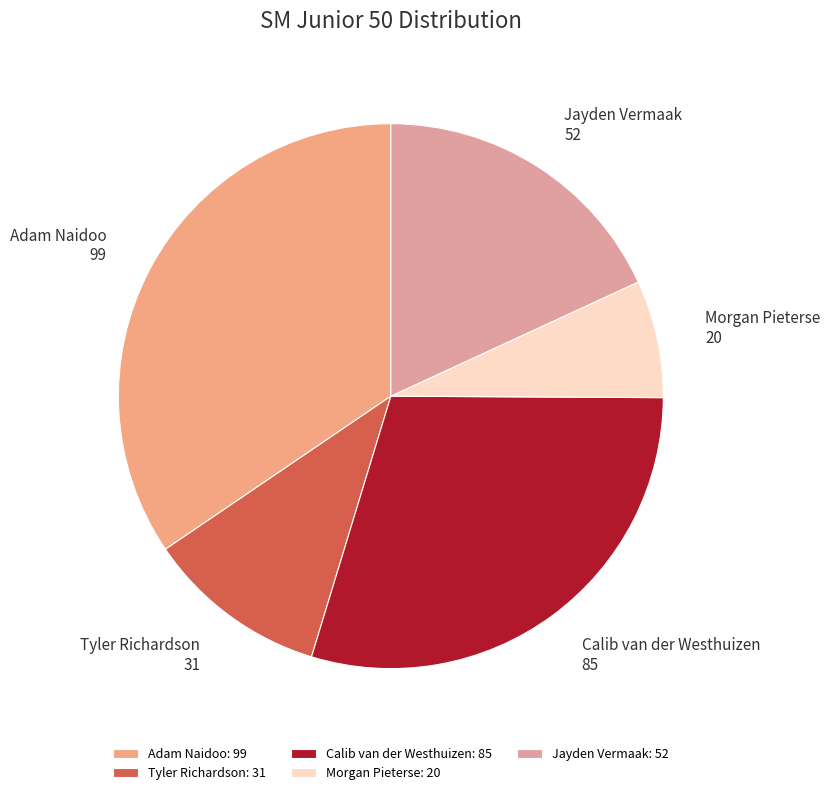

Between Tyler Richardson and Calib van der Westhuizen, which is larger?

Calib van der Westhuizen